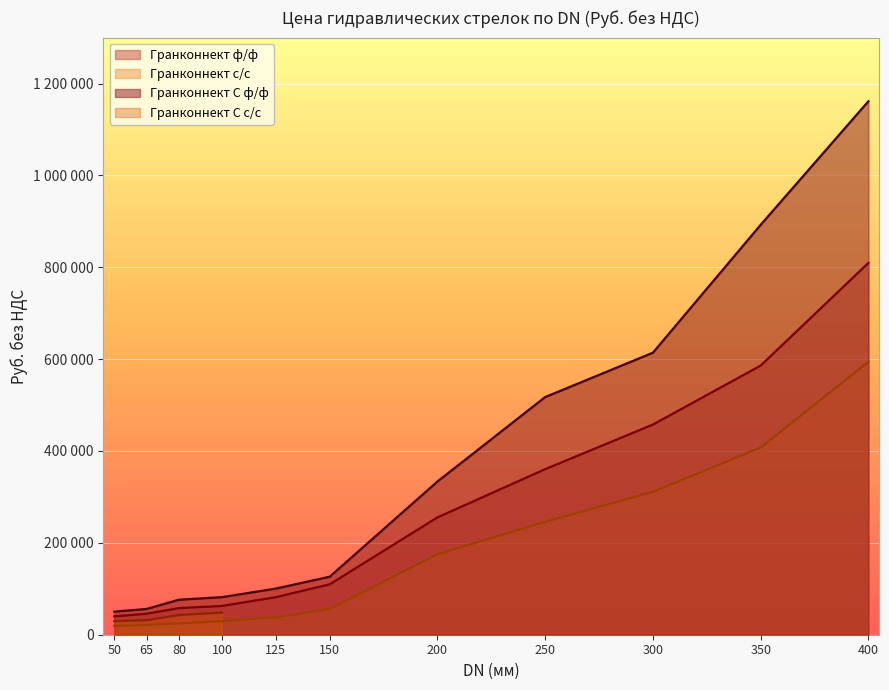

What is the difference between the maximum and minimum values in the Гранконнект с/с series?

574847.0